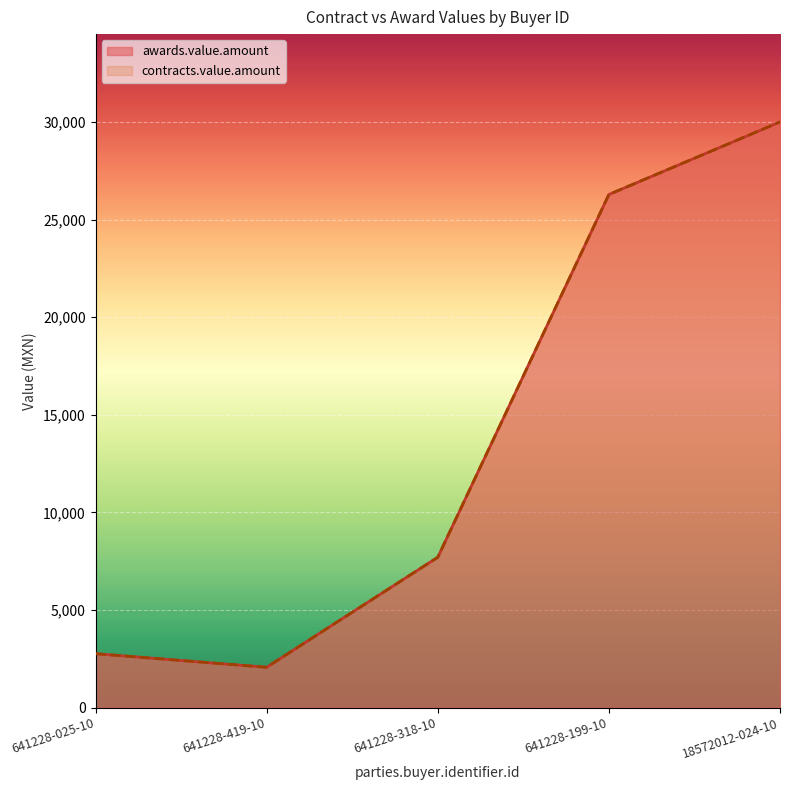

True or false: contracts.value.amount has more than 2 points higher than both neighbors.

False